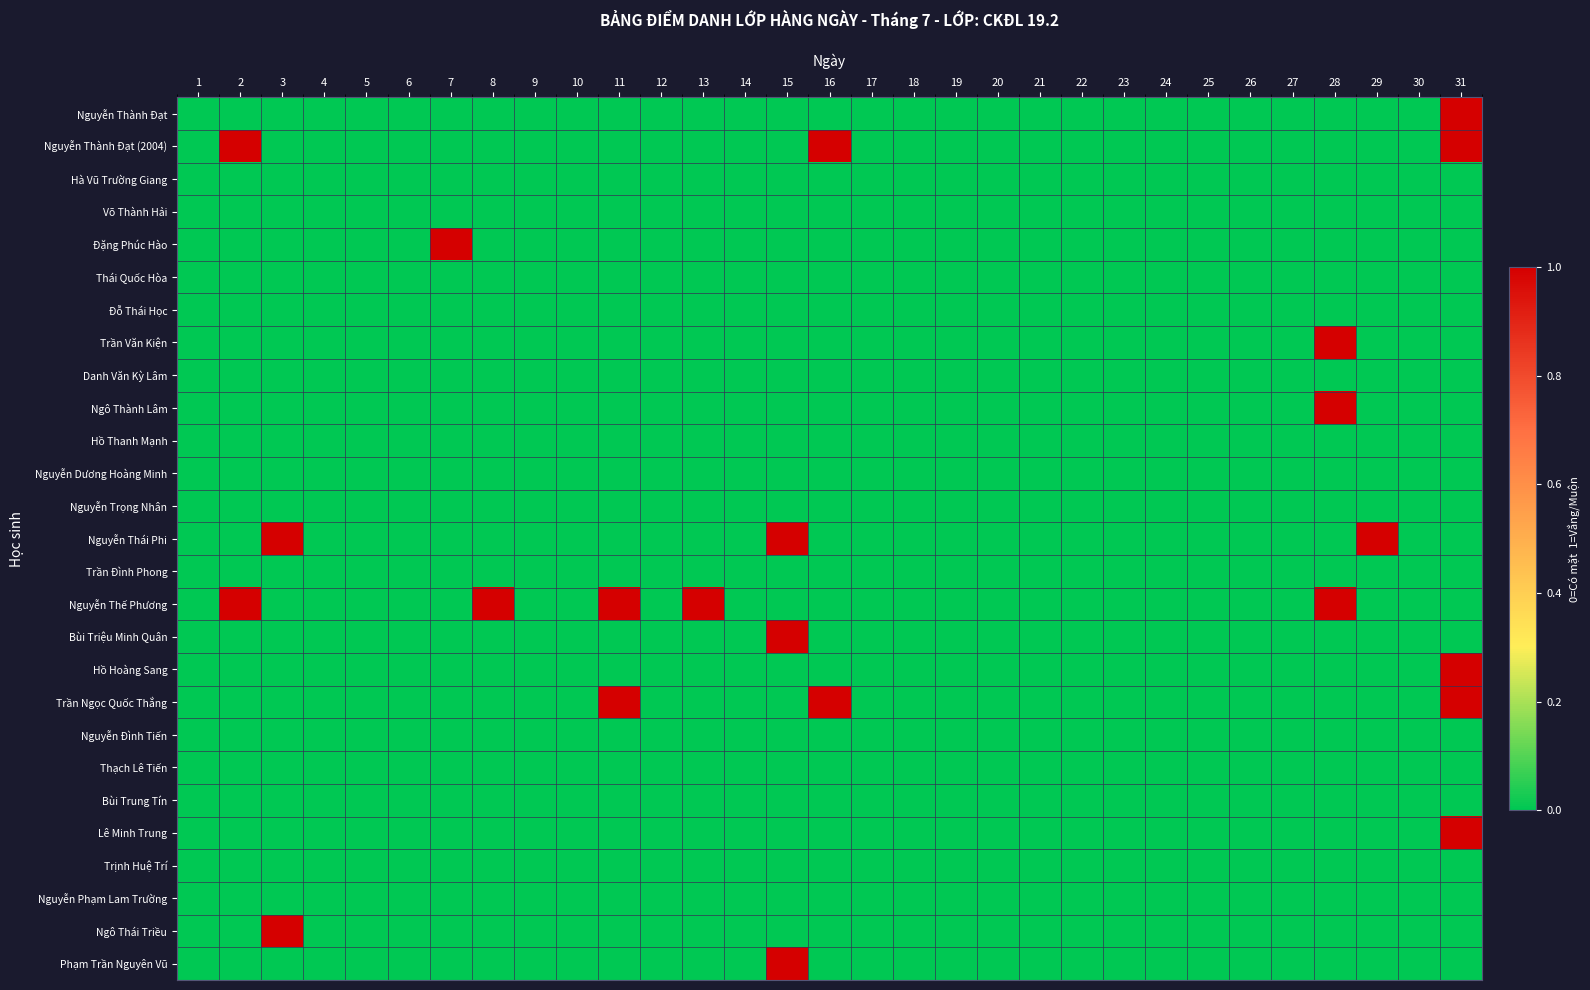

Rank the series by their maximum value, from lowest to highest.

Hà Vũ Trường Giang, Võ Thành Hải, Thái Quốc Hòa, Đỗ Thái Học, Danh Văn Kỳ Lâm, Hồ Thanh Mạnh, Nguyễn Dương Hoàng Minh, Nguyễn Trọng Nhân, Trần Đình Phong, Nguyễn Đình Tiến, Thạch Lê Tiến, Bùi Trung Tín, Trịnh Huệ Trí, Nguyễn Phạm Lam Trường, Nguyễn Thành Đạt, Nguyễn Thành Đạt (2004), Đặng Phúc Hào, Trần Văn Kiện, Ngô Thành Lâm, Nguyễn Thái Phi, Nguyễn Thế Phương, Bùi Triệu Minh Quân, Hồ Hoàng Sang, Trần Ngọc Quốc Thắng, Lê Minh Trung, Ngô Thái Triều, Phạm Trần Nguyên Vũ